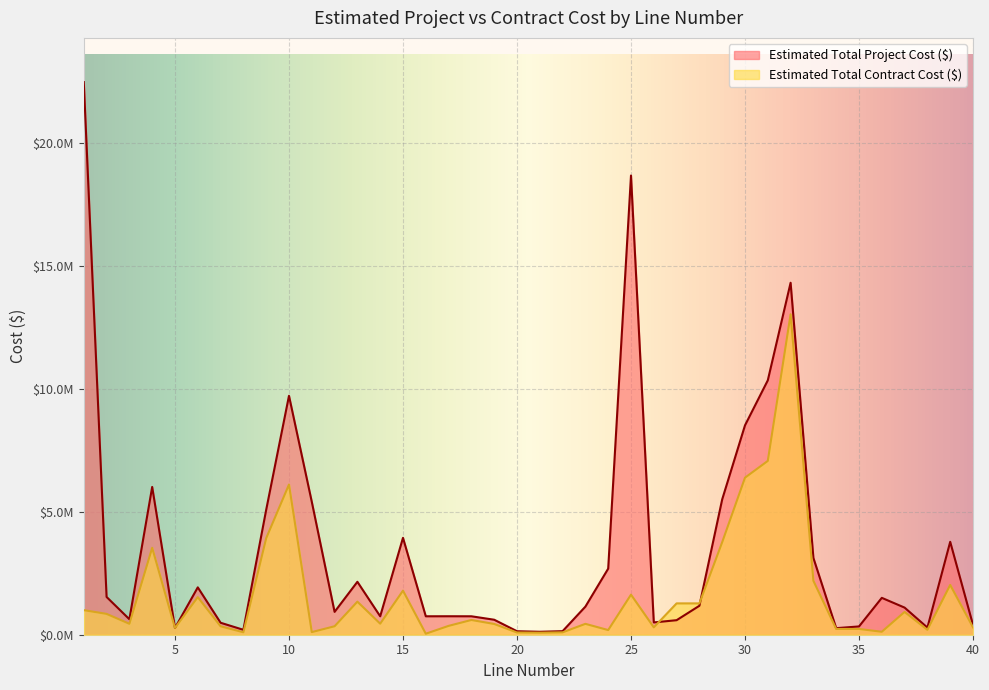

Is the value of Estimated Total Contract Cost ($) at 8 greater than the value of Estimated Total Project Cost ($) at 3?

No